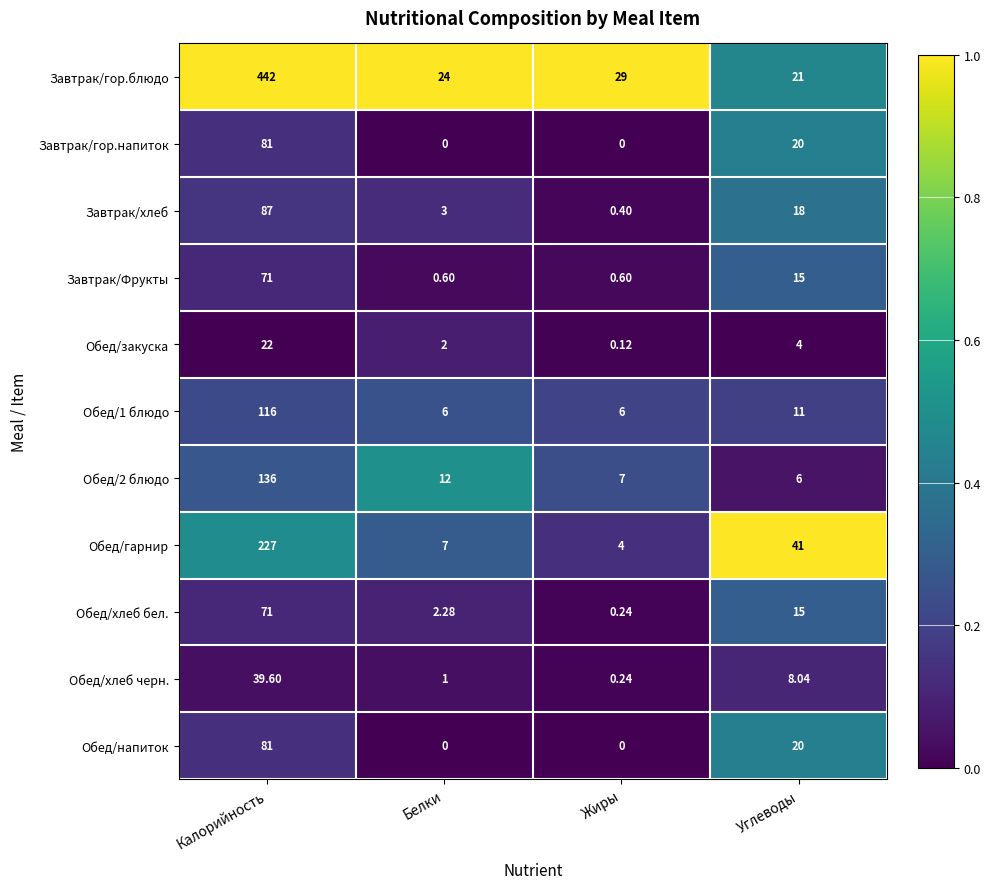

At which category is the sum across all series the highest?

Калорийность